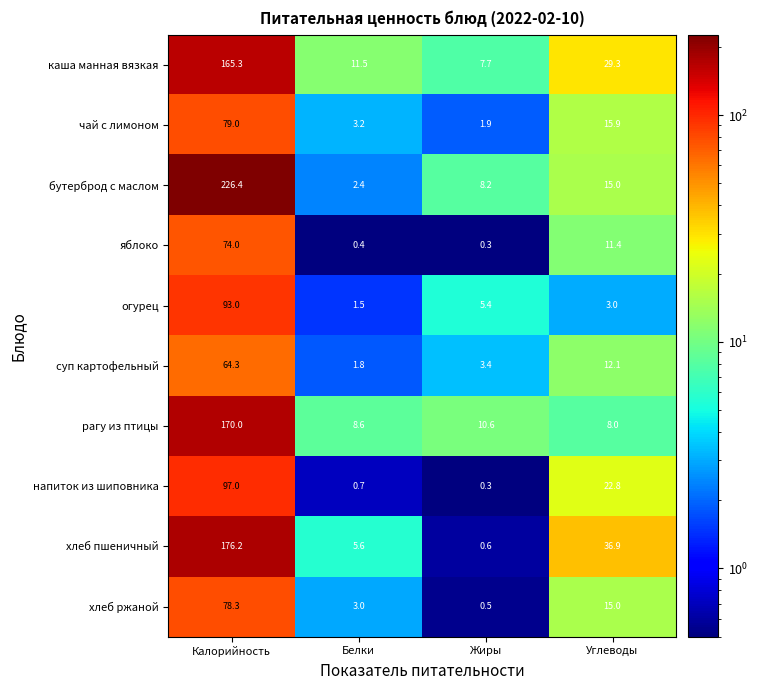

Which series changed the most between Калорийность and Жиры?

бутерброд с маслом